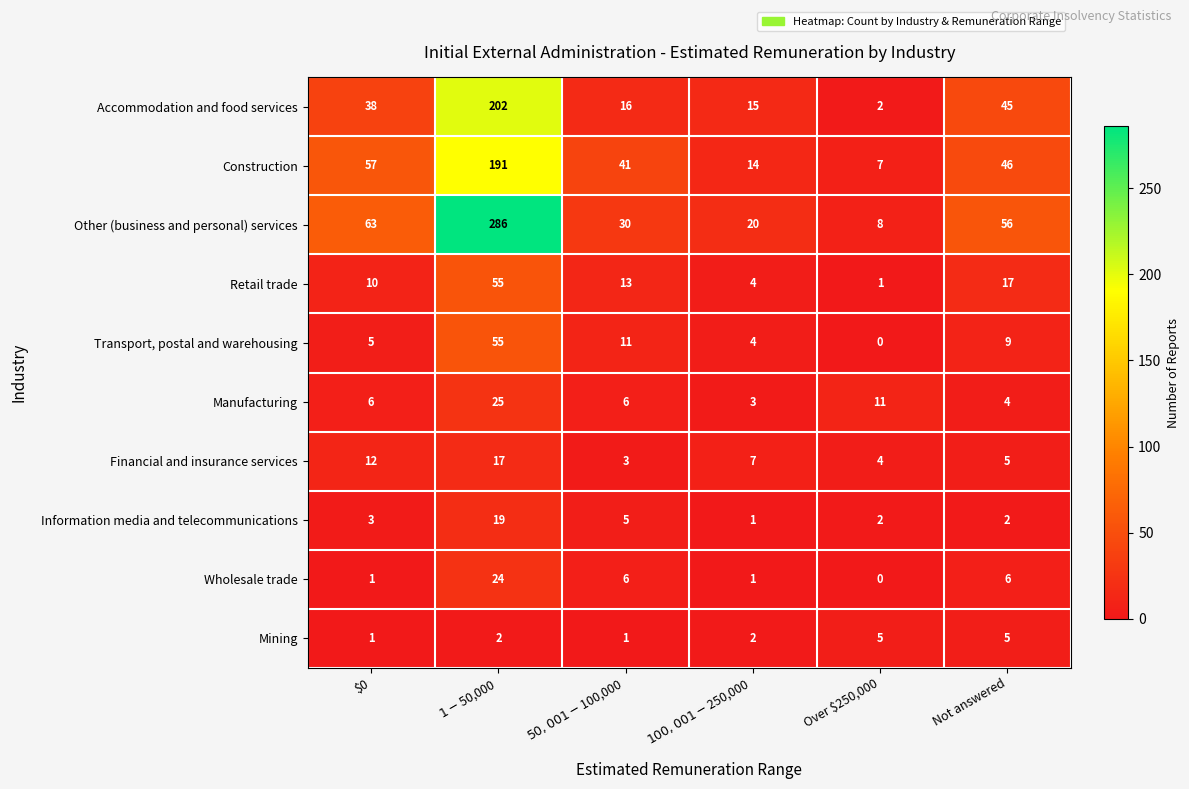

Which series has the largest range (max minus min)?

Other (business and personal) services